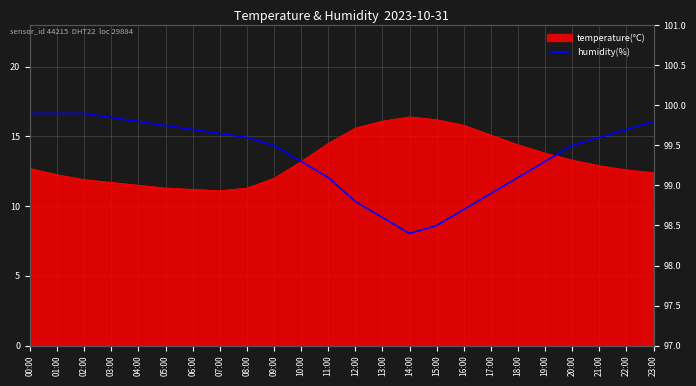

Where does the data first go above 99?

00:00